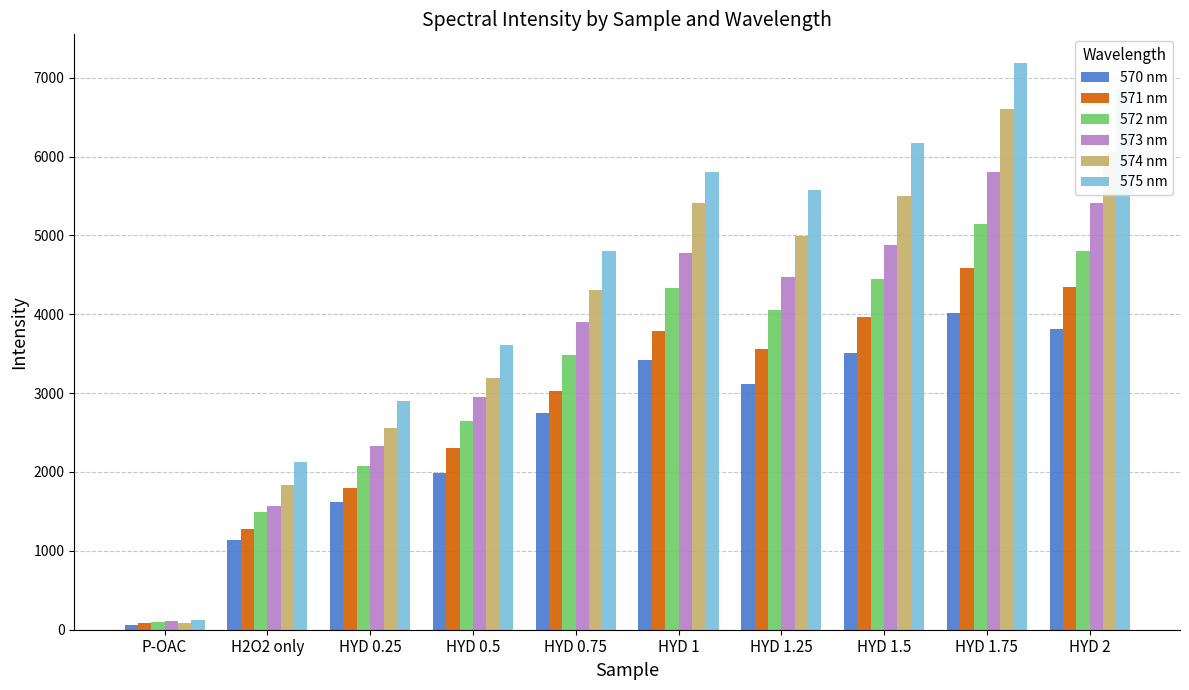

What is the greatest value displayed?

7190